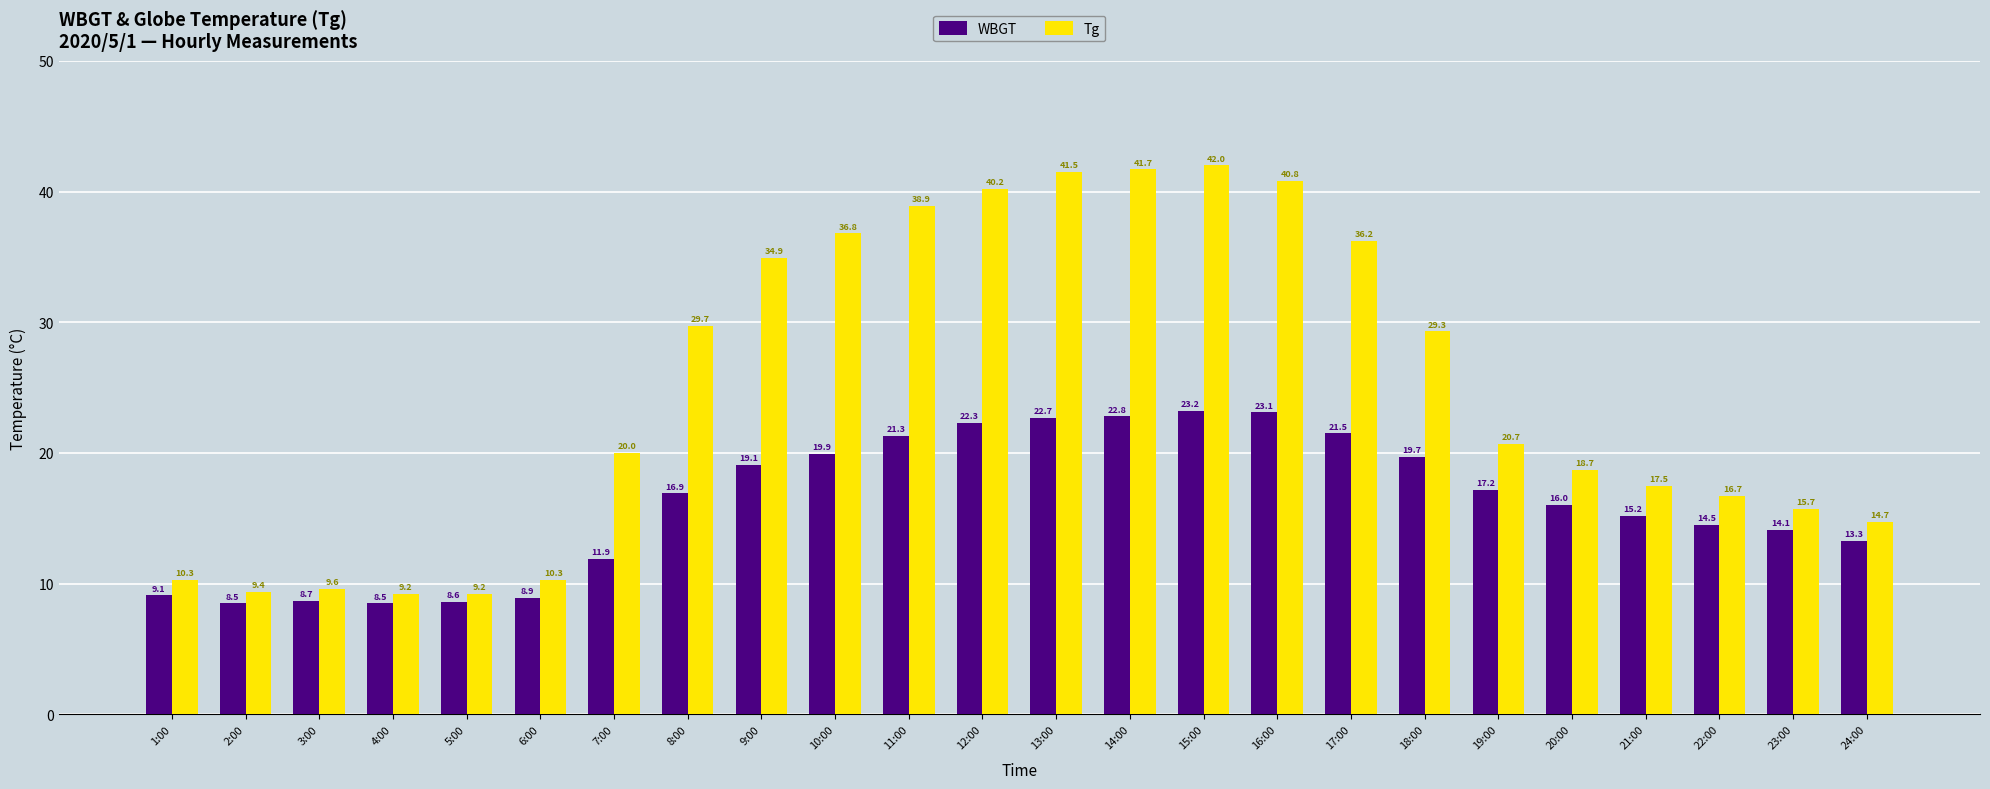

Reading left to right, extract all data points from this chart.

WBGT: 9.1	8.5	8.7	8.5	8.6	8.9	11.9	16.9	19.1	19.9	21.3	22.3	22.7	22.8	23.2	23.1	21.5	19.7	17.2	16.0	15.2	14.5	14.1	13.3
Tg: 10.3	9.4	9.6	9.2	9.2	10.3	20.0	29.7	34.9	36.8	38.9	40.2	41.5	41.7	42.0	40.8	36.2	29.3	20.7	18.7	17.5	16.7	15.7	14.7